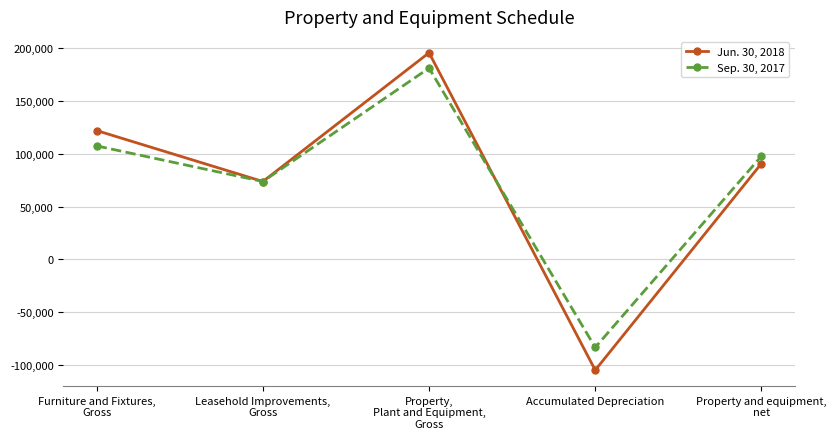

What is the spread (max minus min) of values at Accumulated Depreciation?

21556